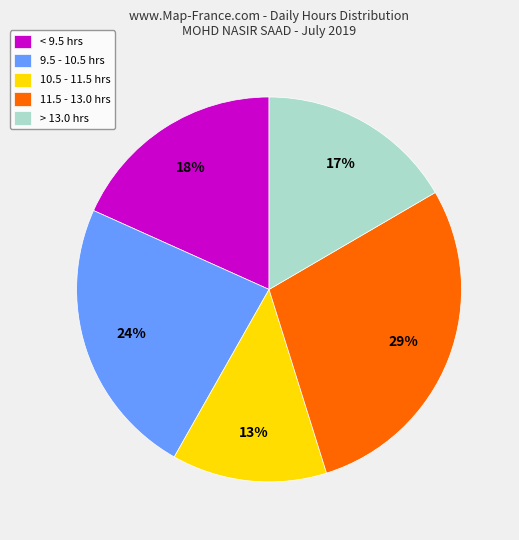

To the nearest percent, what is the difference between the 11.5 - 13.0 hrs and 10.5 - 11.5 hrs slice percentages?

16%